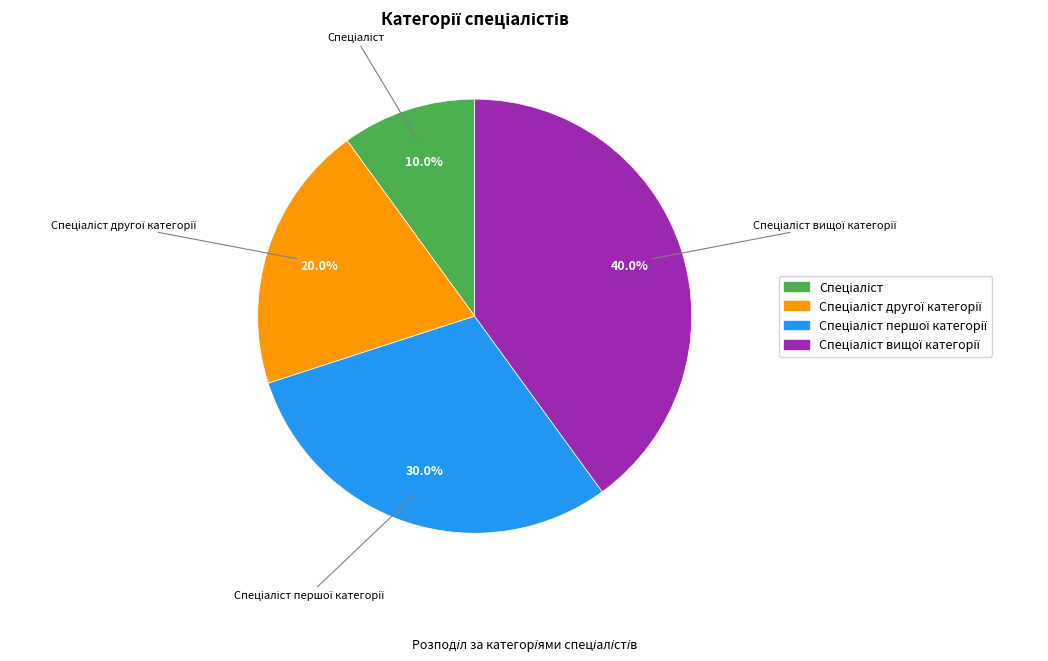

Is there any slice that represents more than half of the pie?

No